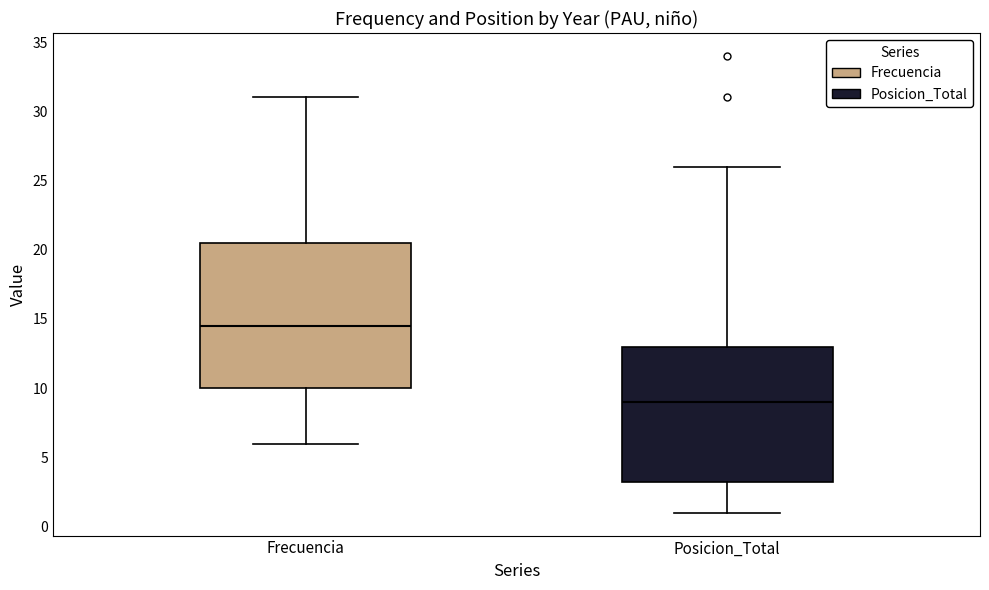

Reading left to right, transcribe this box plot: for each box, give where its median line is, the range the box spans, and where its two whiskers end, as read against the y-axis. The values are not printed on the chart, so give them approximately, as read against the axis.

Frecuencia: median 14.5, box 10.0 to 20.5, whiskers 6.0 to 31.0
Posicion_Total: median 9.0, box 3.5 to 13.0, whiskers 1.0 to 26.0